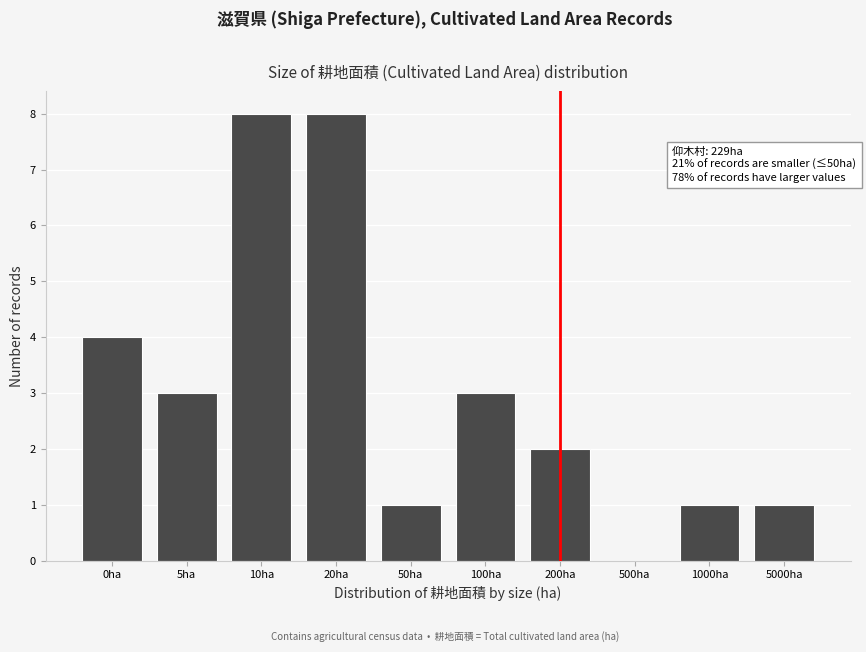

Reading left to right, transcribe all the data shown in this chart.

0ha=4	5ha=3	10ha=8	20ha=8	50ha=1	100ha=3	200ha=2	500ha=0	1000ha=1	5000ha=1